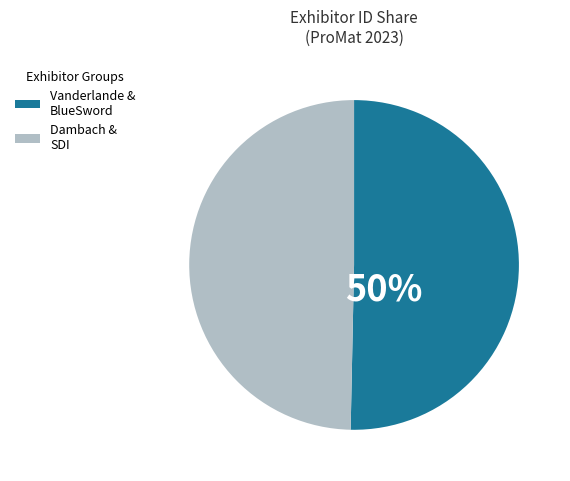

Is the sum of Dambach & SDI and Vanderlande & BlueSword greater than half?

Yes